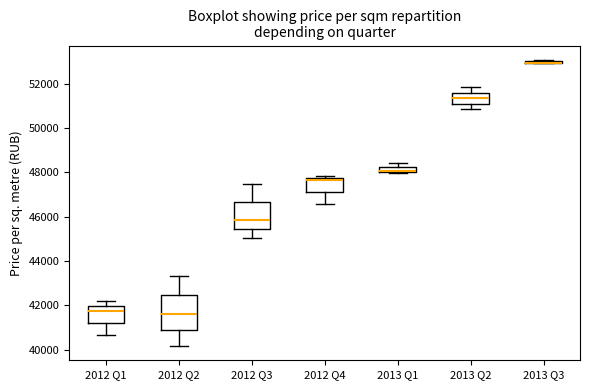

Where is the upper edge of the box for 2012 Q1 on the y-axis? The values are not printed on the chart, so give them approximately, as read against the axis.

42000